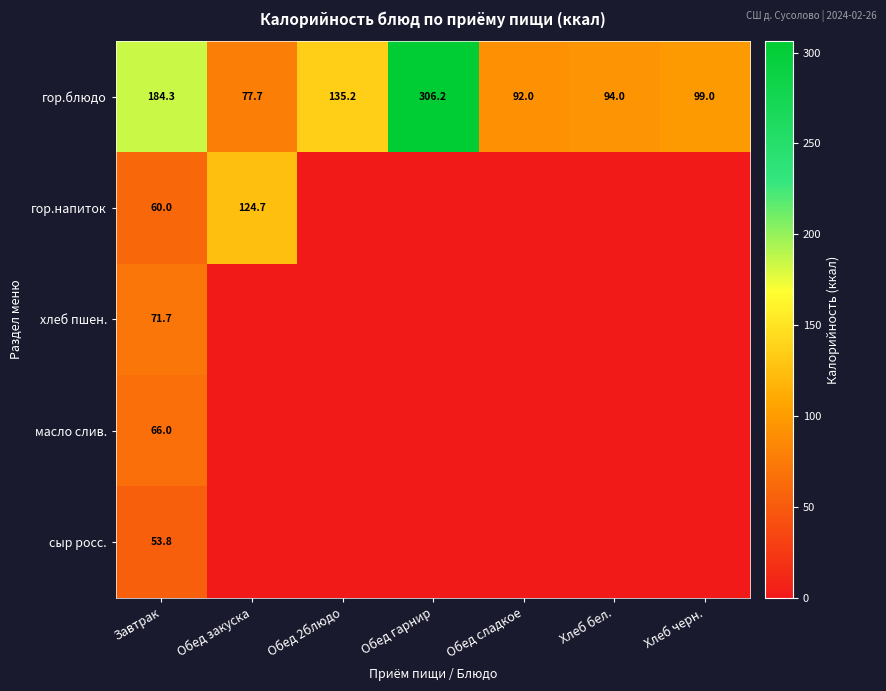

Rank the categories by гор.блюдо value from highest to lowest.

Обед гарнир, Завтрак, Обед 2блюдо, Хлеб черн., Хлеб бел., Обед сладкое, Обед закуска